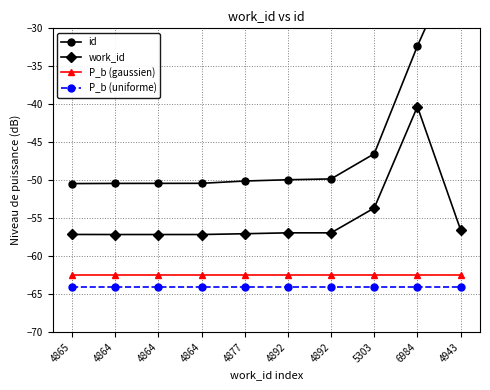

What is the value of the id point at the 5th from the left?

-50.1